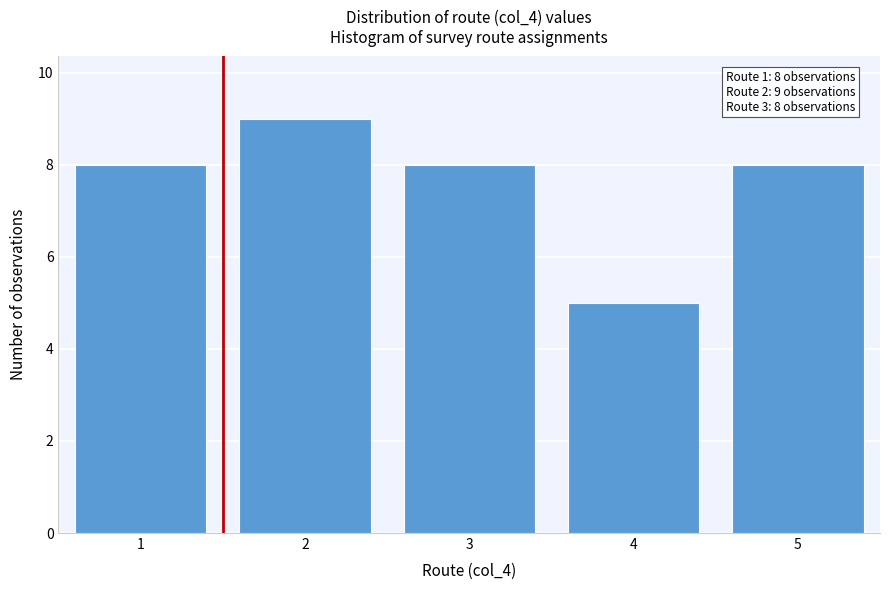

Over which range of the x-axis is the bar tallest?

1.5 to 2.5